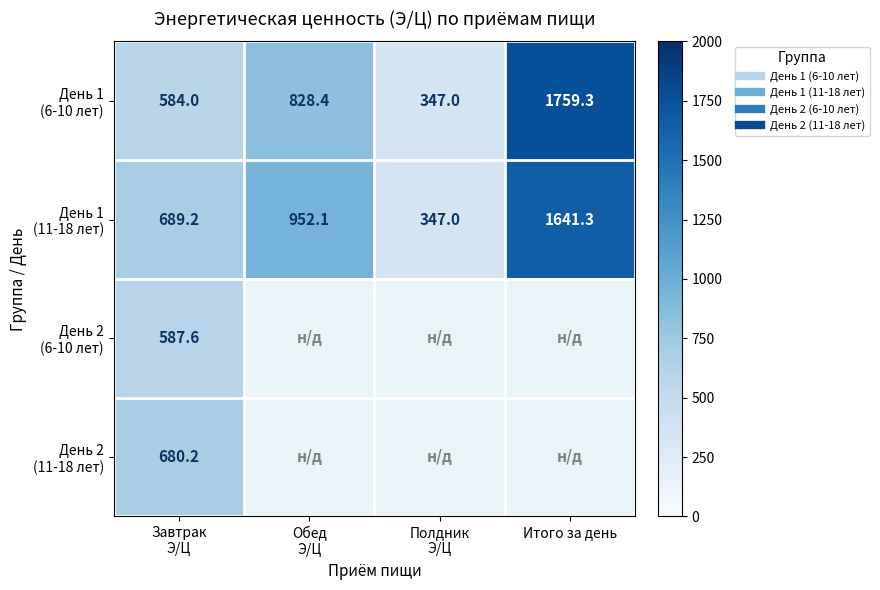

What is the maximum value for День 2 (11-18 лет)?

680.2